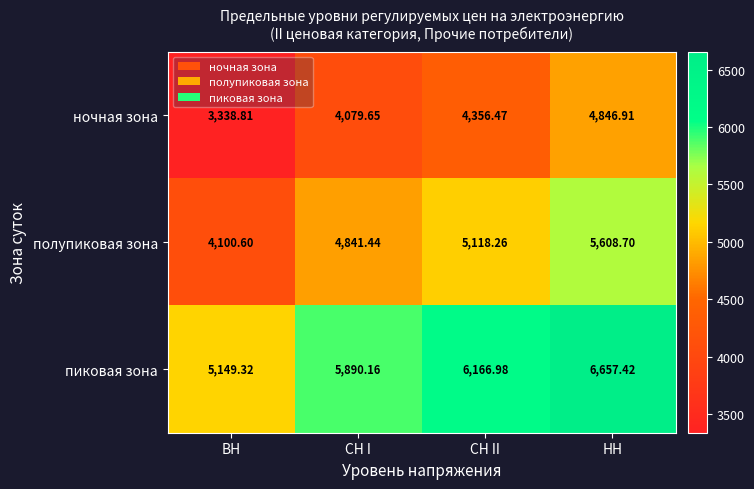

List the labels in order of ночная зона value, largest first.

НН, СН II, СН I, ВН